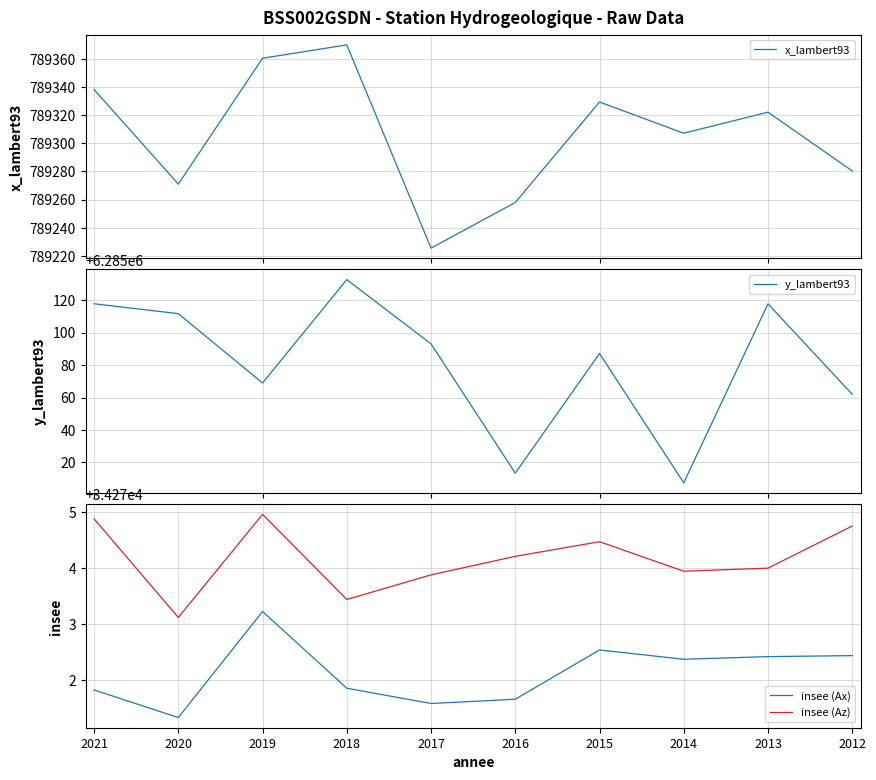

True or false: x_lambert93 and insee (Az) cross at least once.

False